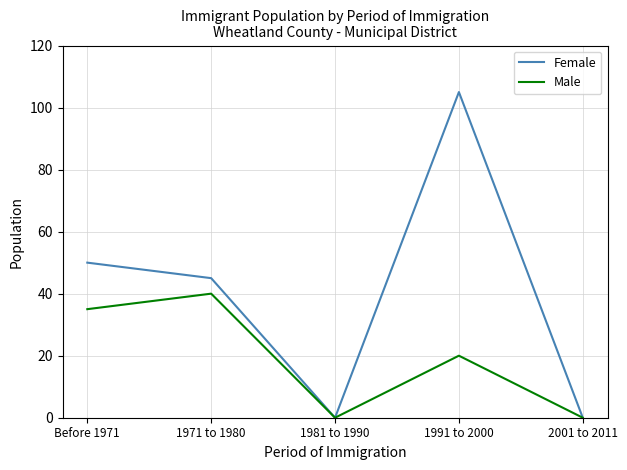

Reading right to left, transcribe all the data shown in this chart.

Female: 0	105	0	45	50
Male: 0	20	0	40	35